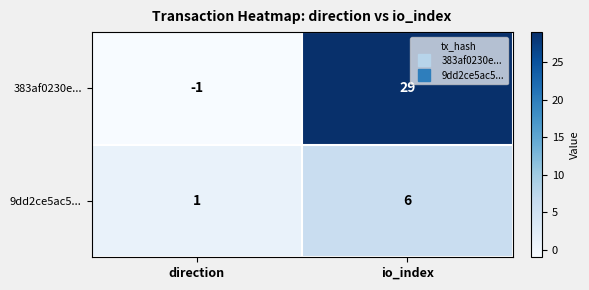

Which label corresponds to the smallest value in the chart?

direction